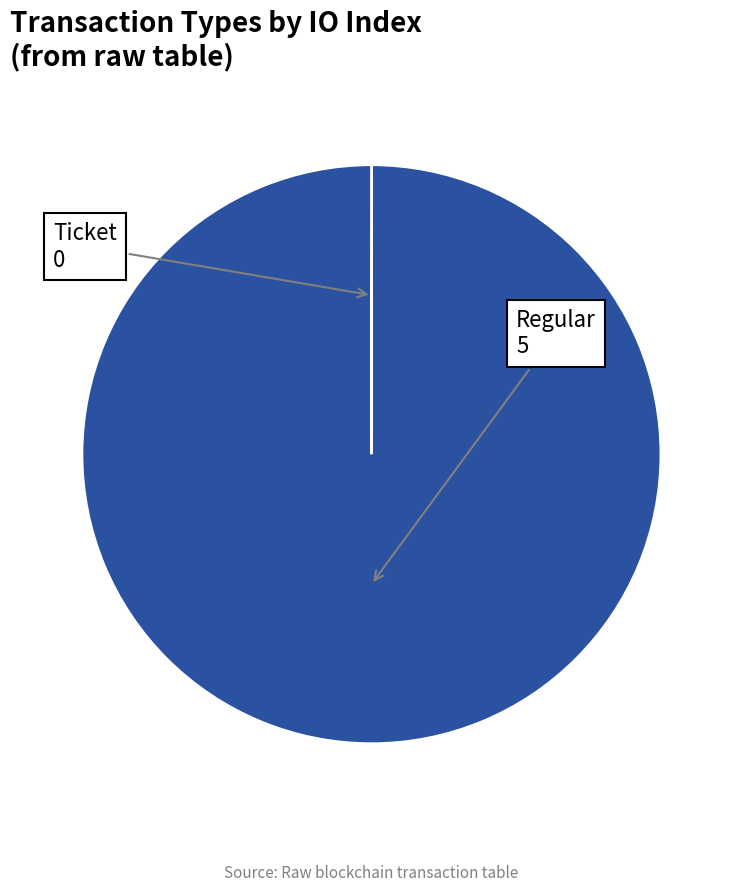

Is there a majority slice in this chart?

Yes